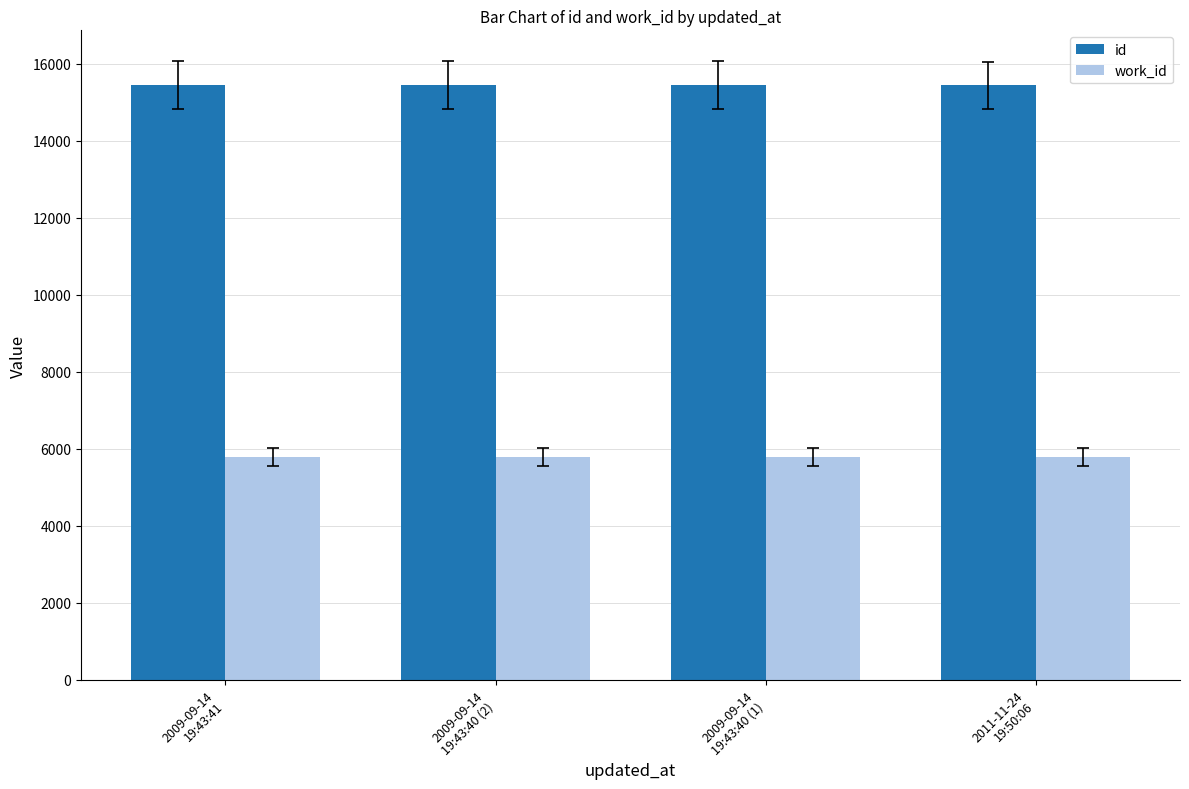

What are all the series names shown in the legend?

id, work_id